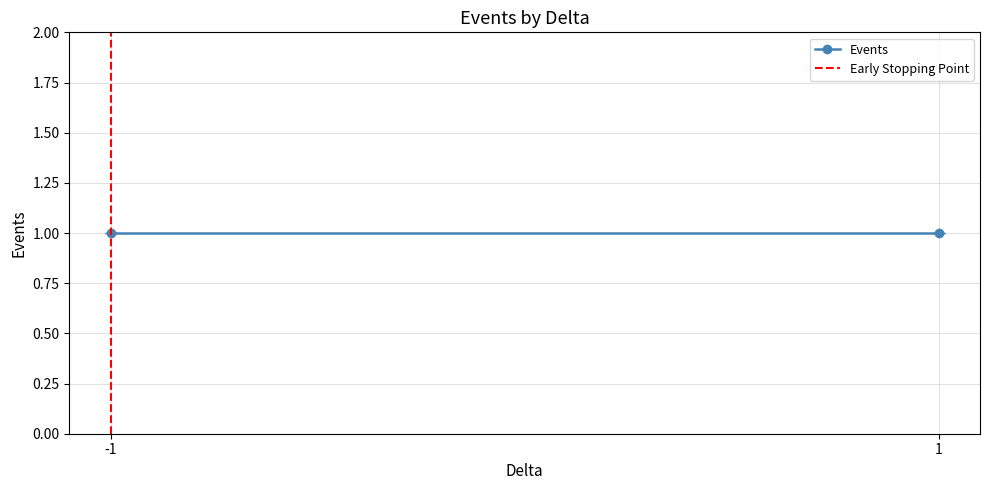

How many lines are shown in the chart?

2